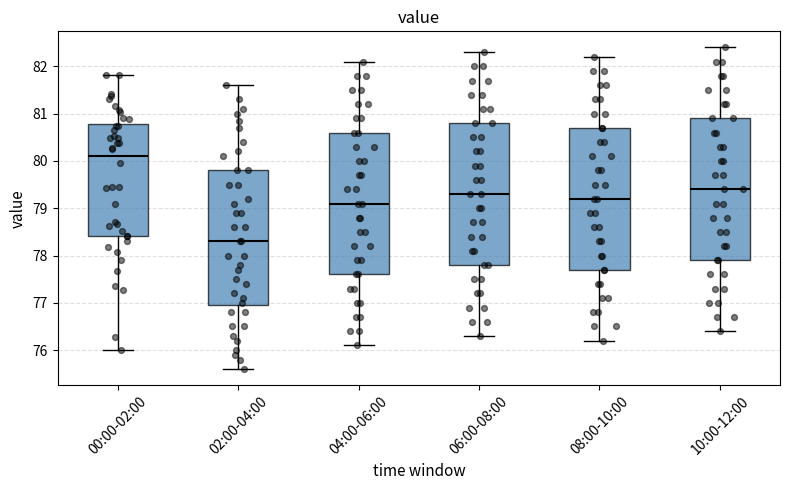

Reading left to right, transcribe this box plot: for each box, give where its median line is, the range the box spans, and where its two whiskers end, as read against the y-axis. The values are not printed on the chart, so give them approximately, as read against the axis.

00:00-02:00: median 80.1, box 78.4 to 80.8, whiskers 76.0 to 81.8
02:00-04:00: median 78.3, box 77.0 to 79.8, whiskers 75.6 to 81.6
04:00-06:00: median 79.1, box 77.6 to 80.6, whiskers 76.1 to 82.1
06:00-08:00: median 79.3, box 77.8 to 80.8, whiskers 76.3 to 82.3
08:00-10:00: median 79.2, box 77.7 to 80.7, whiskers 76.2 to 82.2
10:00-12:00: median 79.4, box 77.9 to 80.9, whiskers 76.4 to 82.4